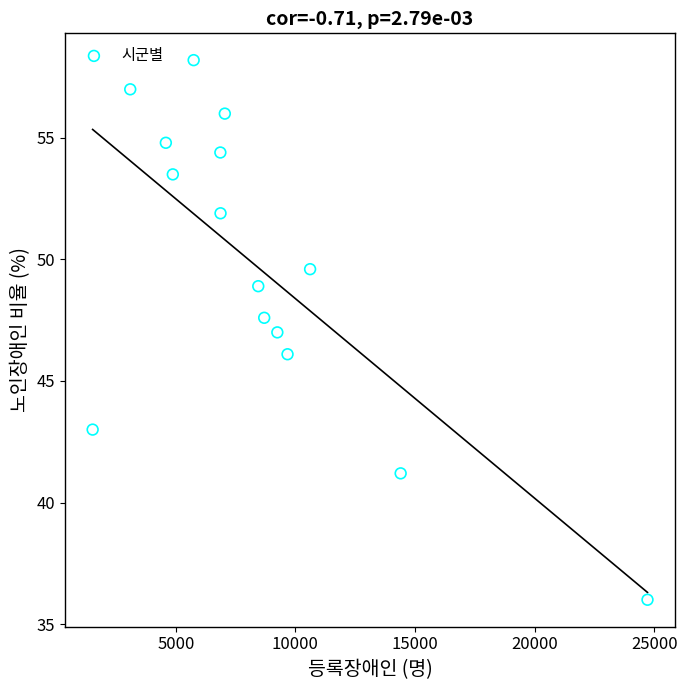

What is the range of Y values (max minus min)?

22.2